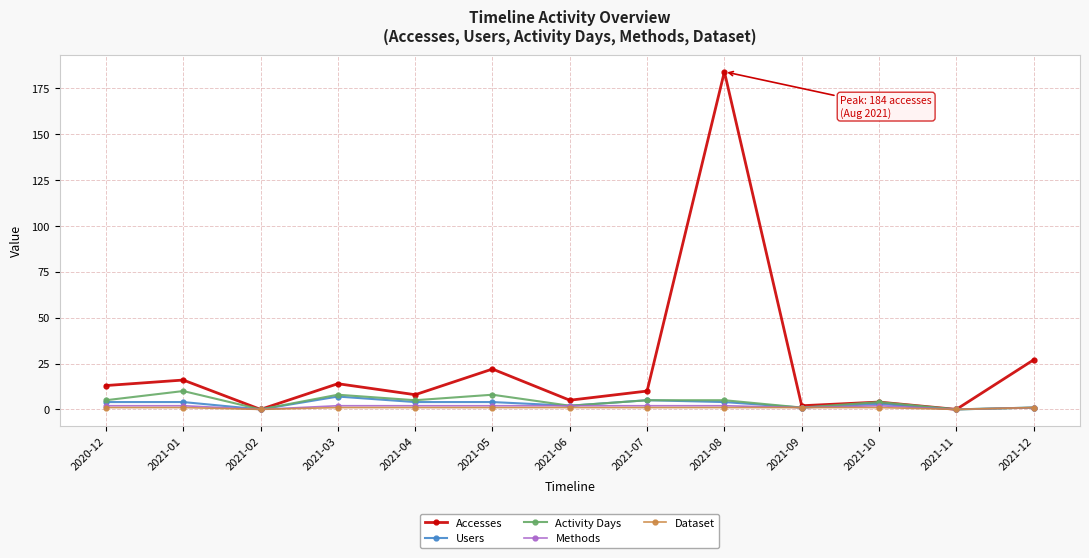

At which category is the sum across all series the highest?

2021-08